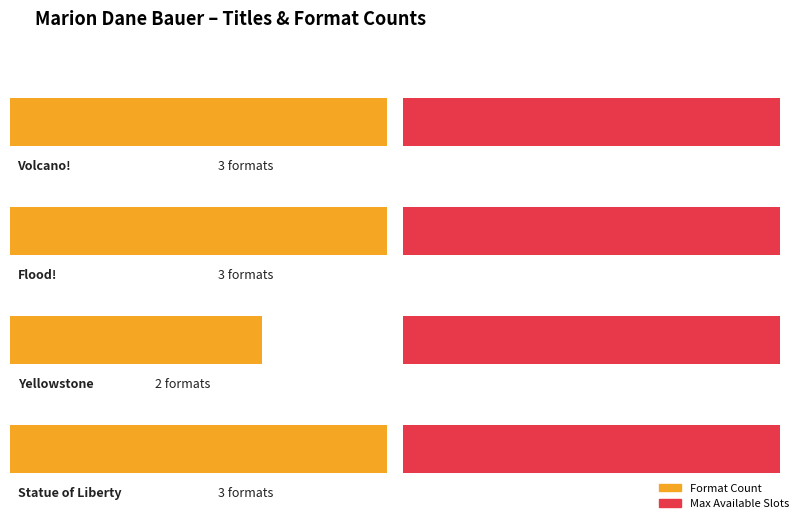

What is the label of the 4th bar from the left?

Statue of Liberty